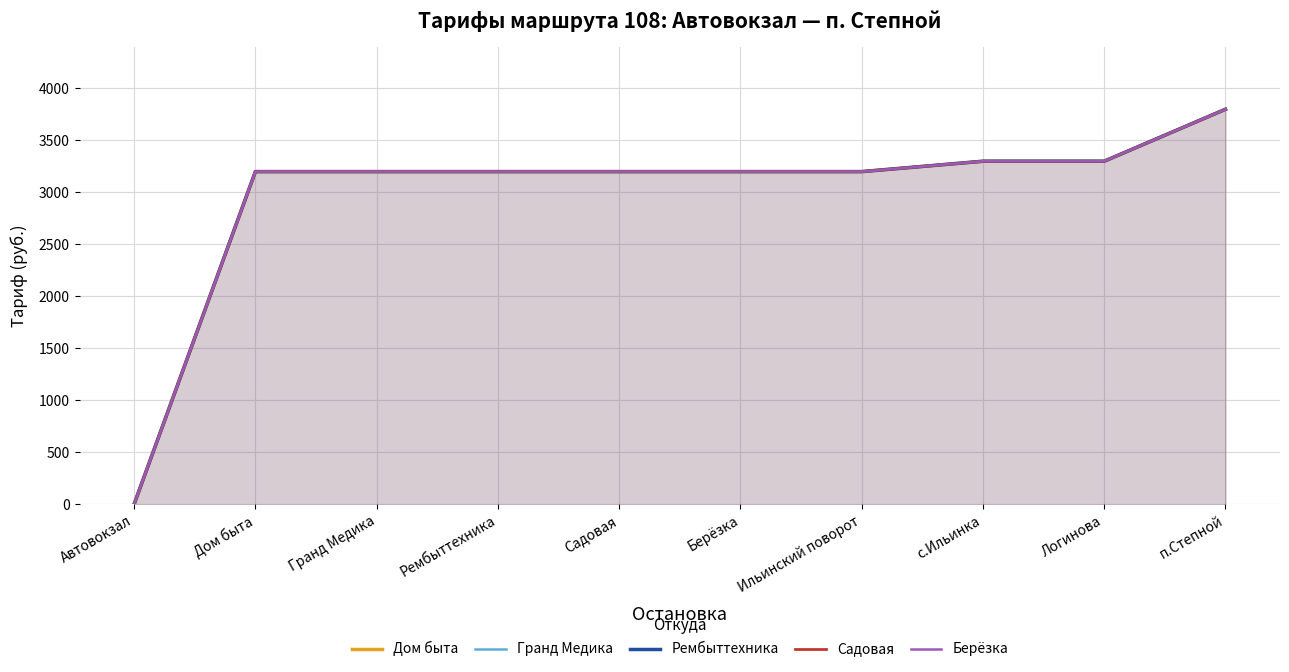

What is the highest value of the Дом быта series?

3800